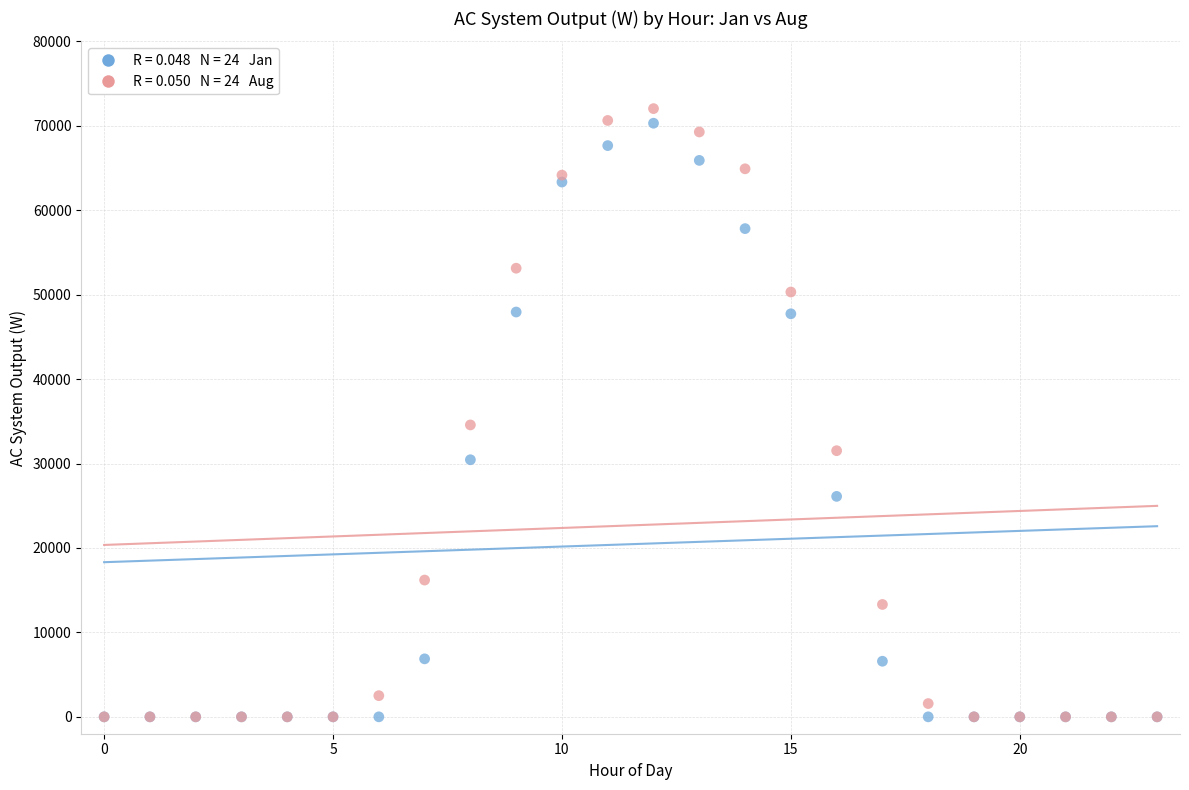

Across all series, what Y value is closest to 36017?

34571.4